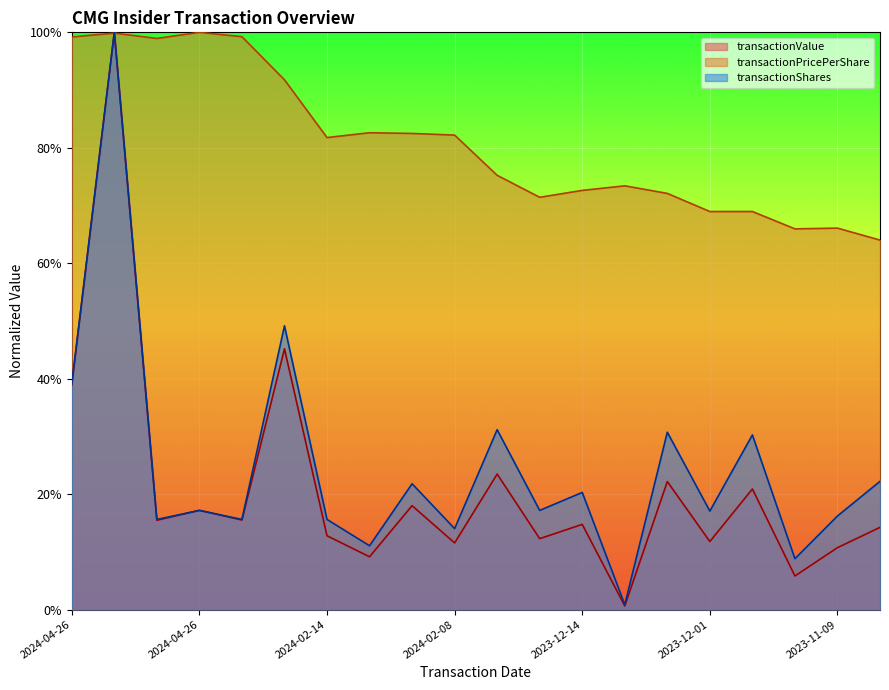

What is the difference between the transactionValue values at 2024-01-02 and 2024-04-26?

0.9